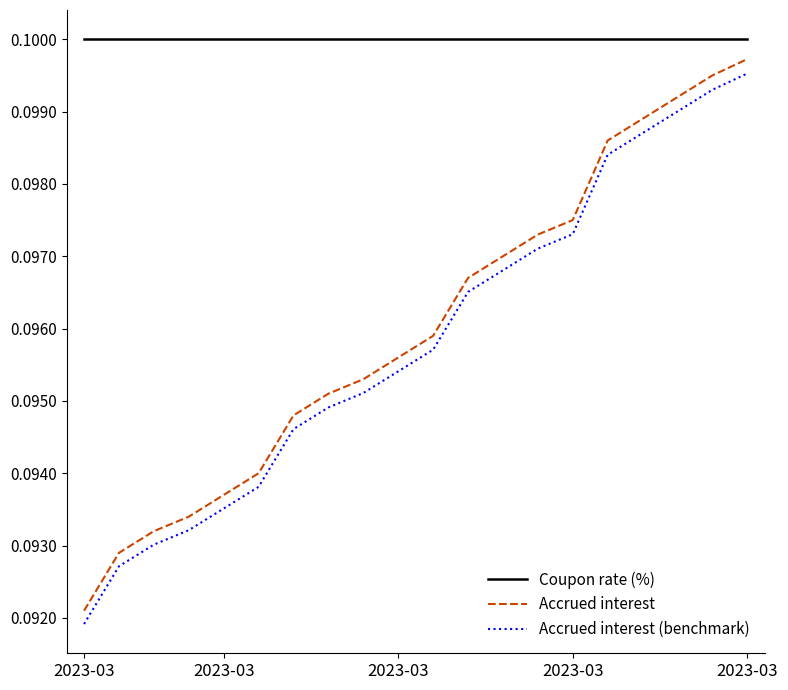

True or false: Accrued interest and Accrued interest (benchmark) cross at least once.

False